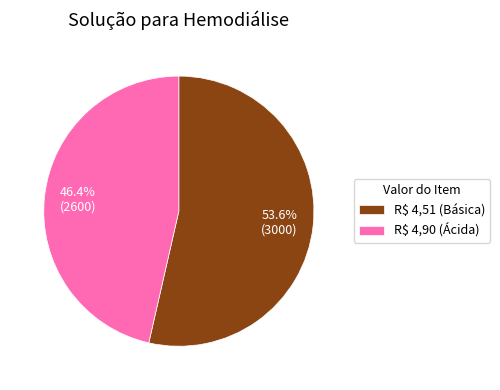

The R$ 4,51 (Básica) slice represents 54% of the pie. True or false?

True